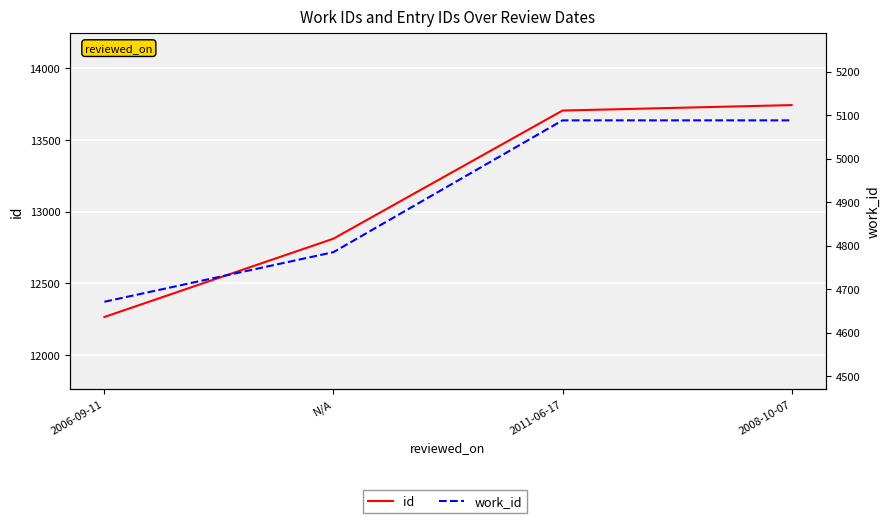

What is the label of the 1st point from the left?

2006-09-11